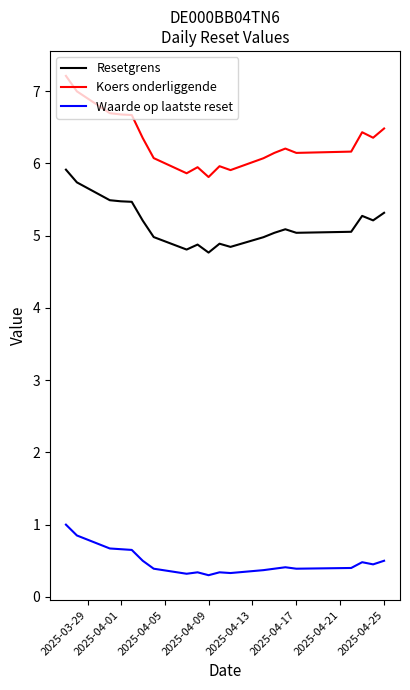

What is the difference between the maximum and minimum values in the Resetgrens series?

1.1